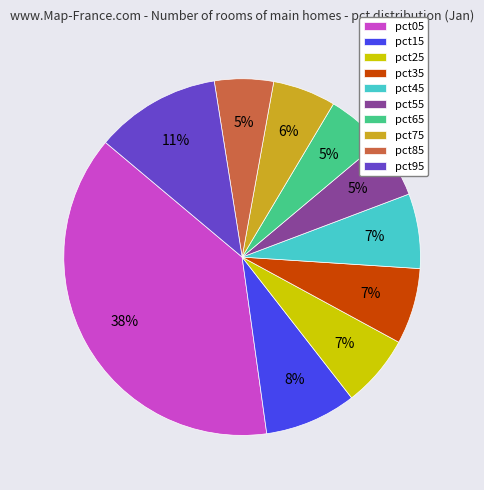

Which has a higher value, pct65 or pct15?

pct15